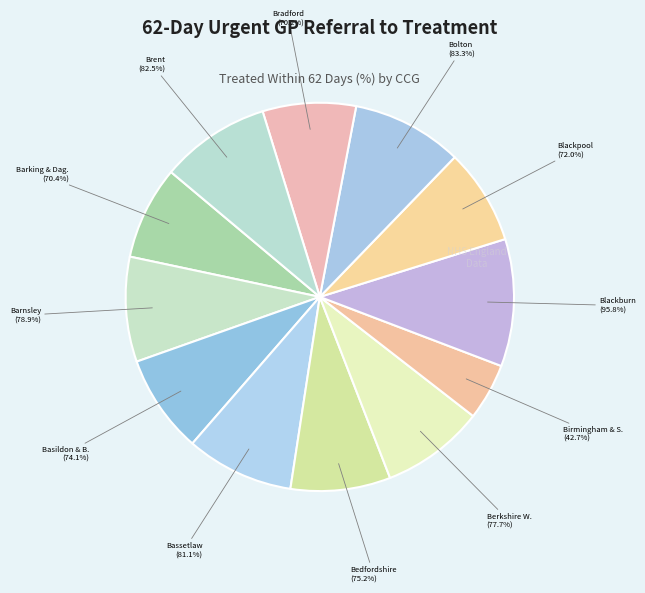

What portion of the pie excludes NHS BOLTON CCG?

90.8%